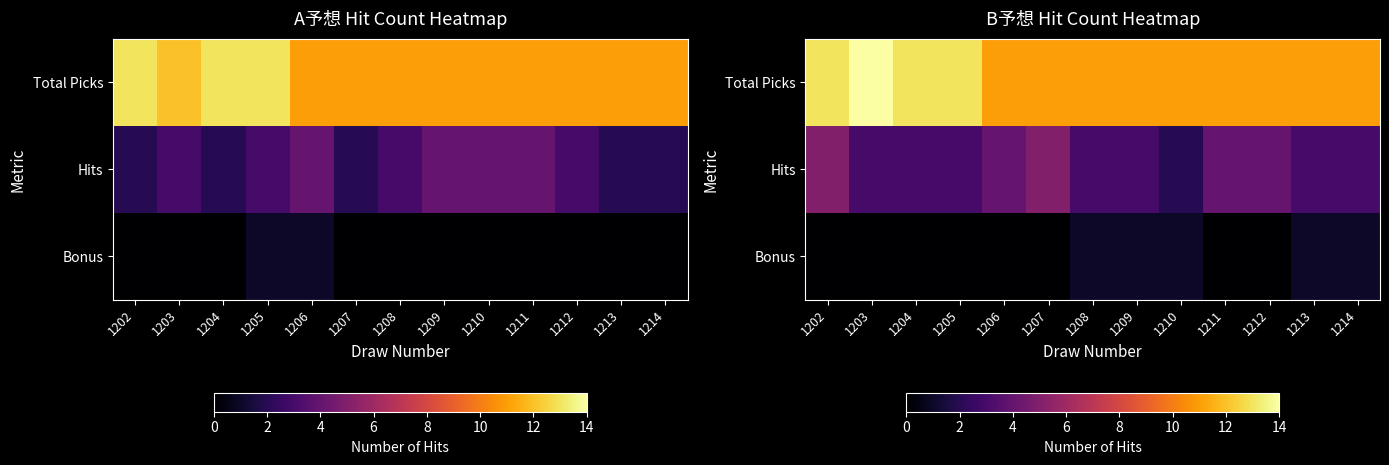

The Hits series shows 2 at 1210. True or false?

True